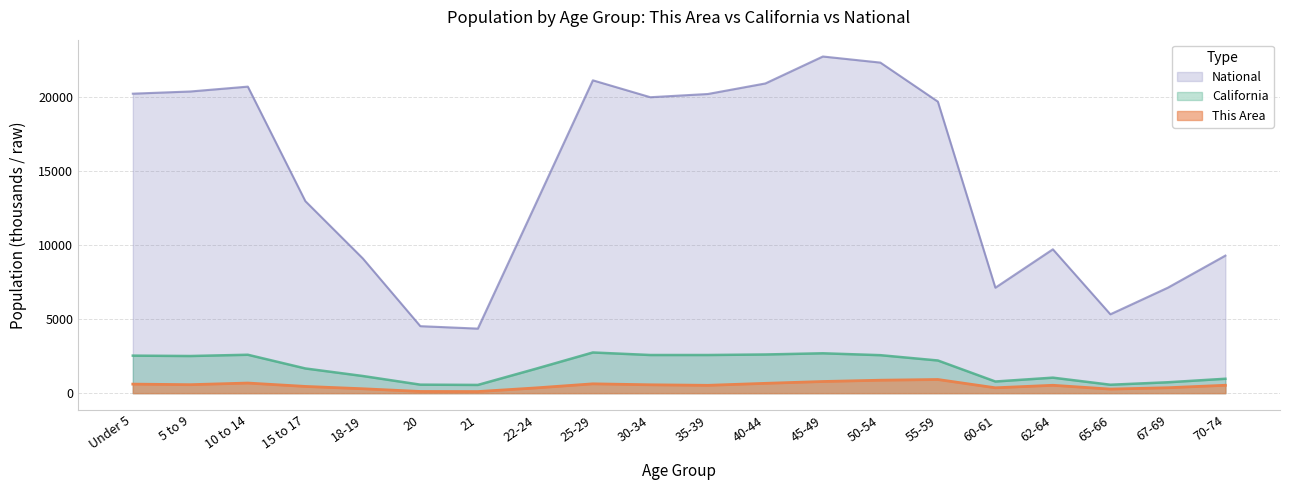

Which series has the largest total across all categories?

National